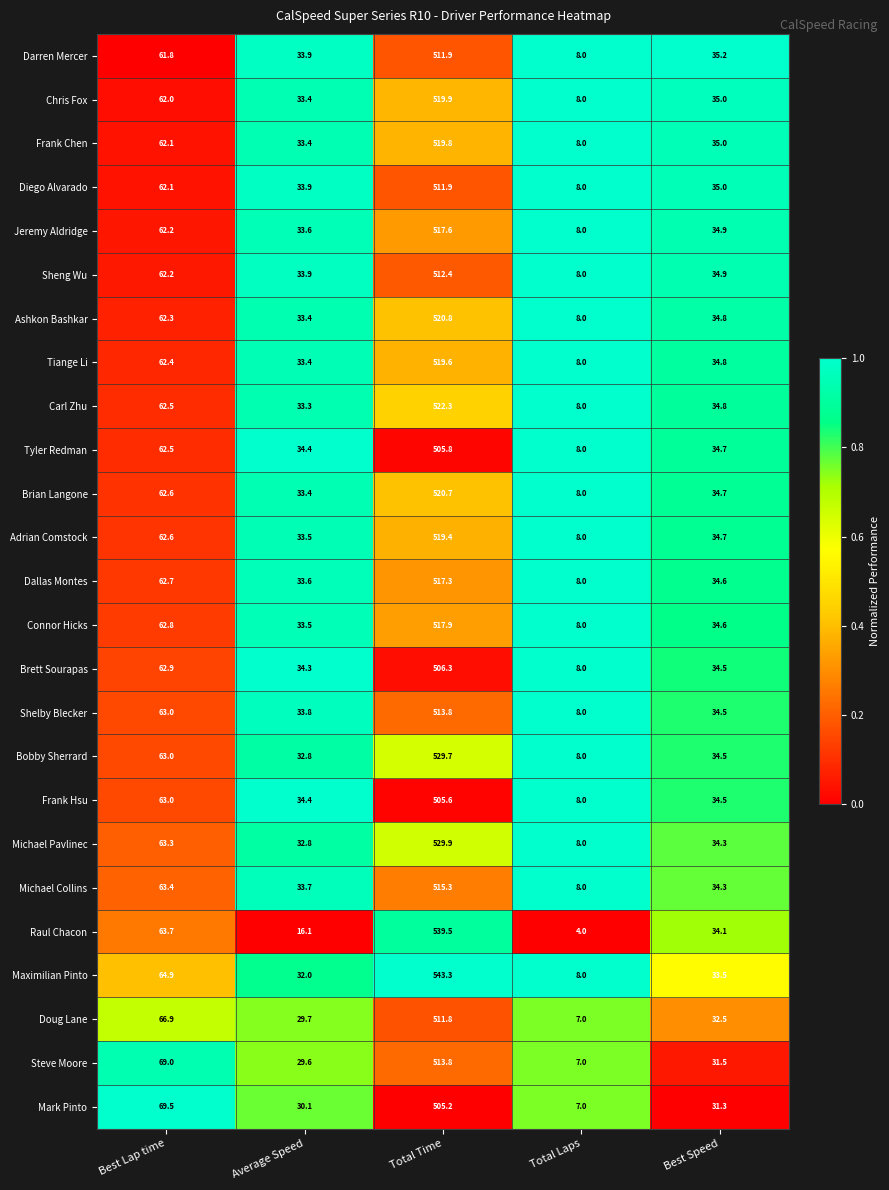

List the labels in order of Brett Sourapas value, smallest first.

Total Laps, Average Speed, Best Speed, Best Lap time, Total Time